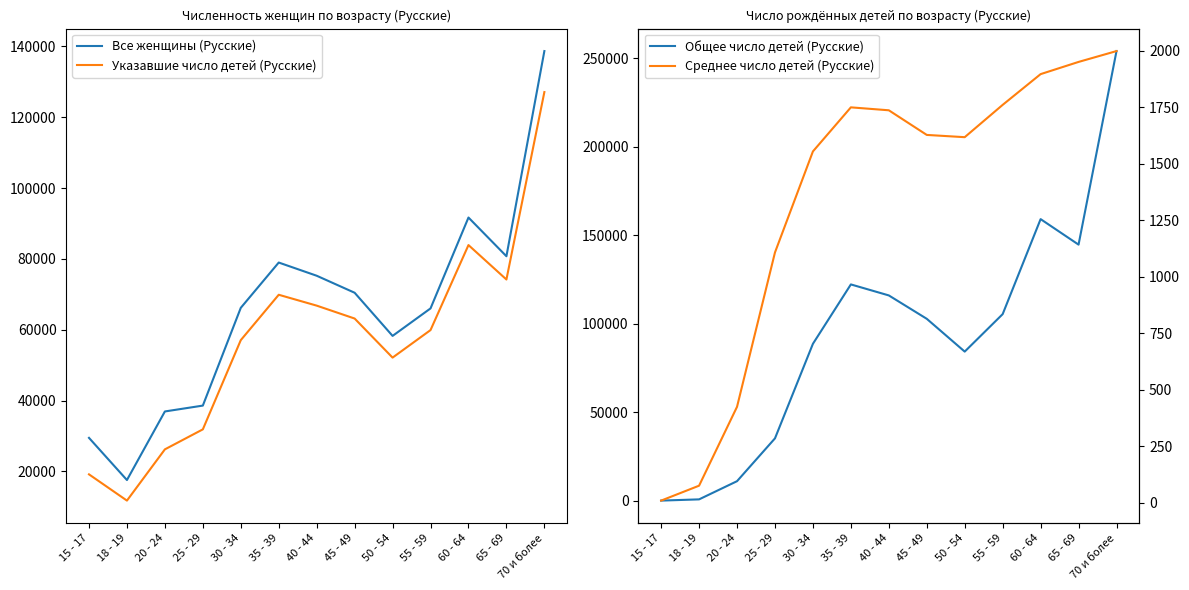

In Общее число детей (Русские), how many points are higher than both neighbors (excluding endpoints)?

2